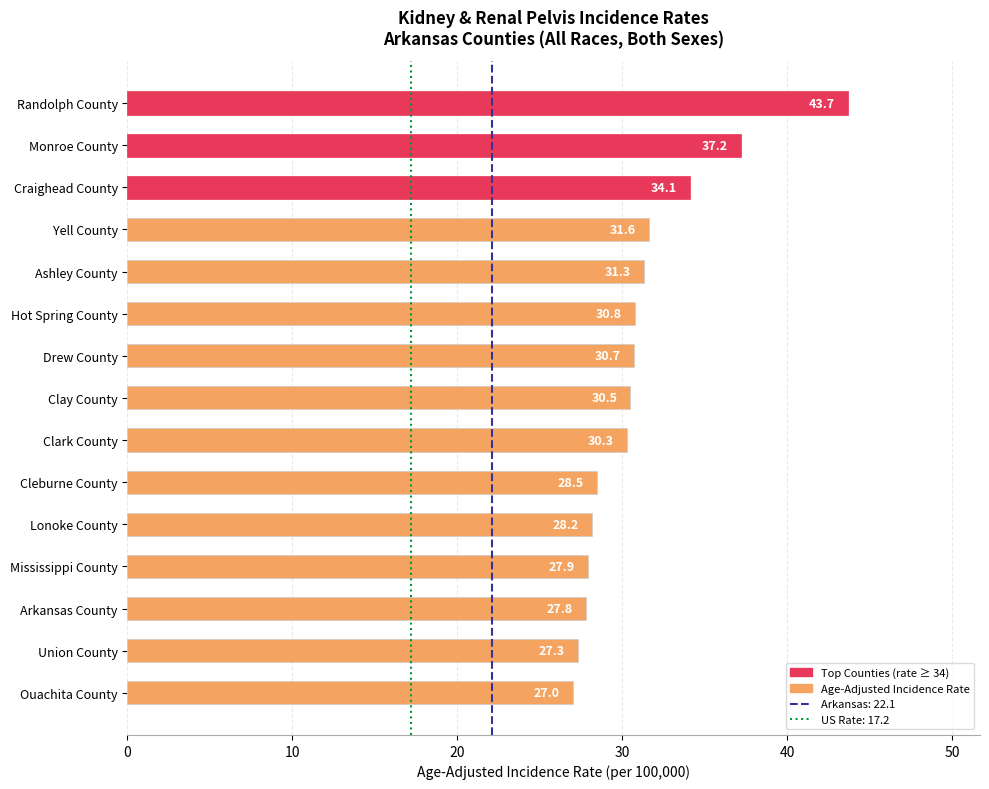

The value at Union County is 27.3. True or false?

True